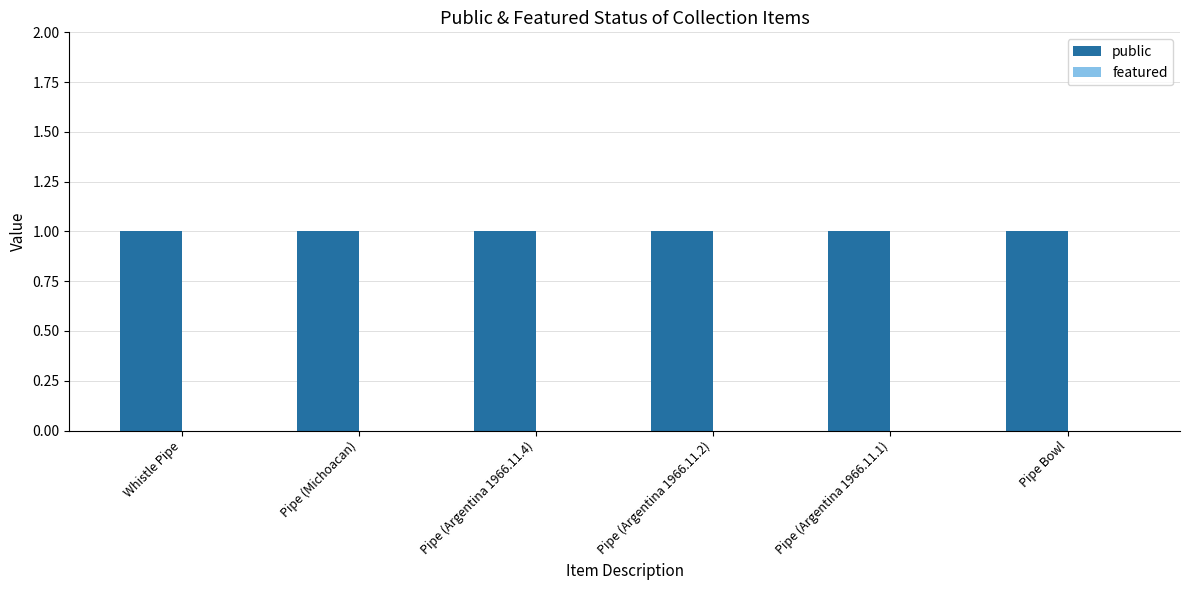

How many bars are there in total?

12